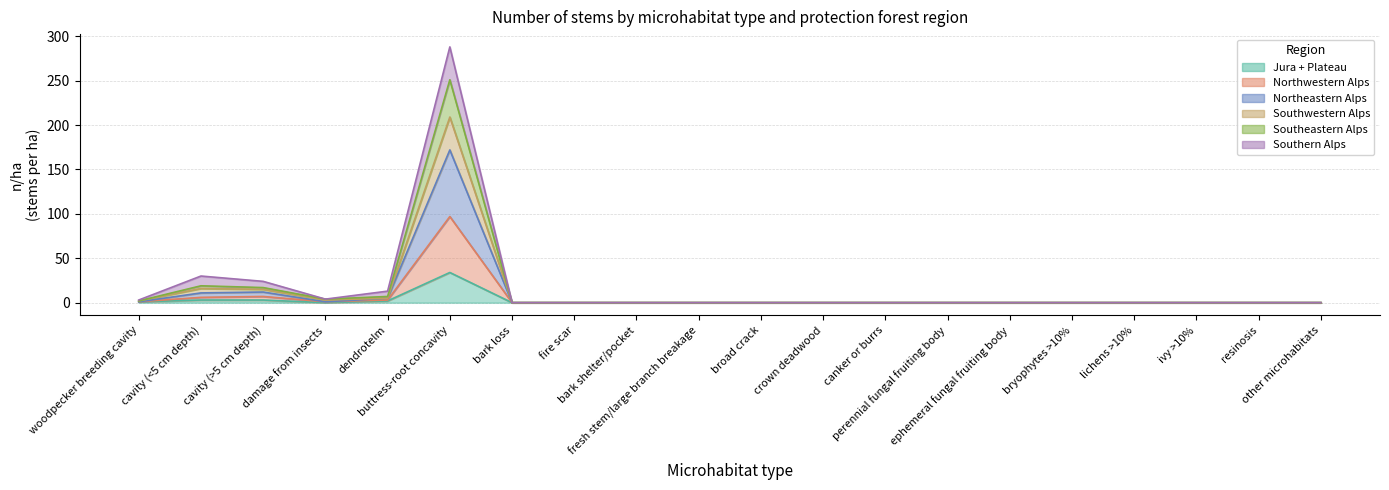

Which label corresponds to the largest value in the chart?

buttress-root concavity